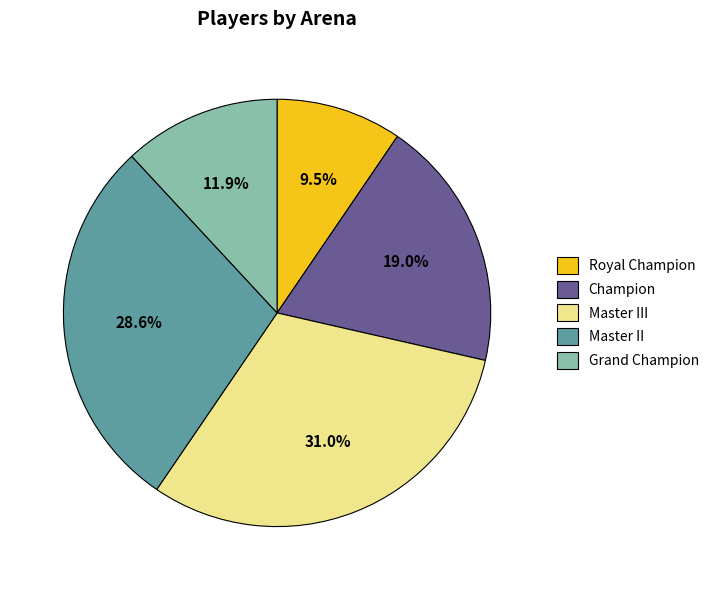

The Grand Champion slice represents 26% of the pie. True or false?

False